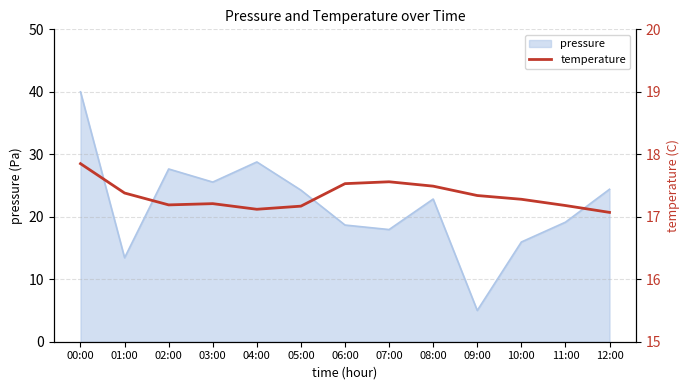

The value of pressure at 02:00 is 27.6. True or false?

True